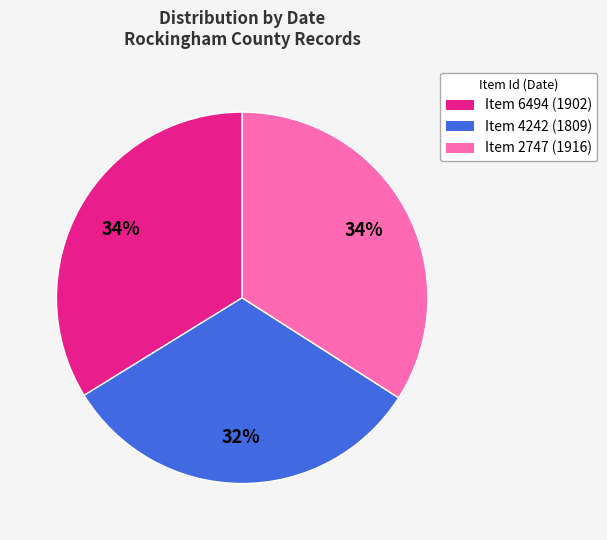

Is the sum of Item 6494 (1902) and Item 4242 (1809) greater than half?

Yes